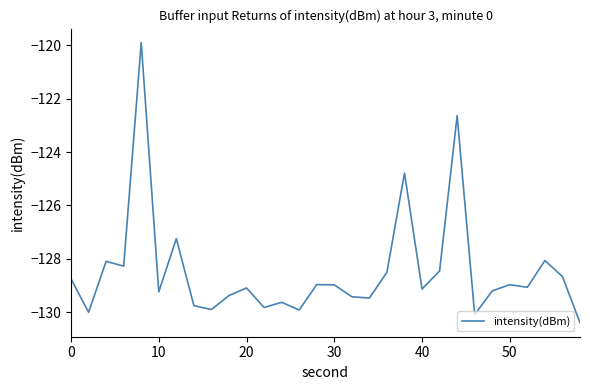

What is the smallest value displayed?

-130.4